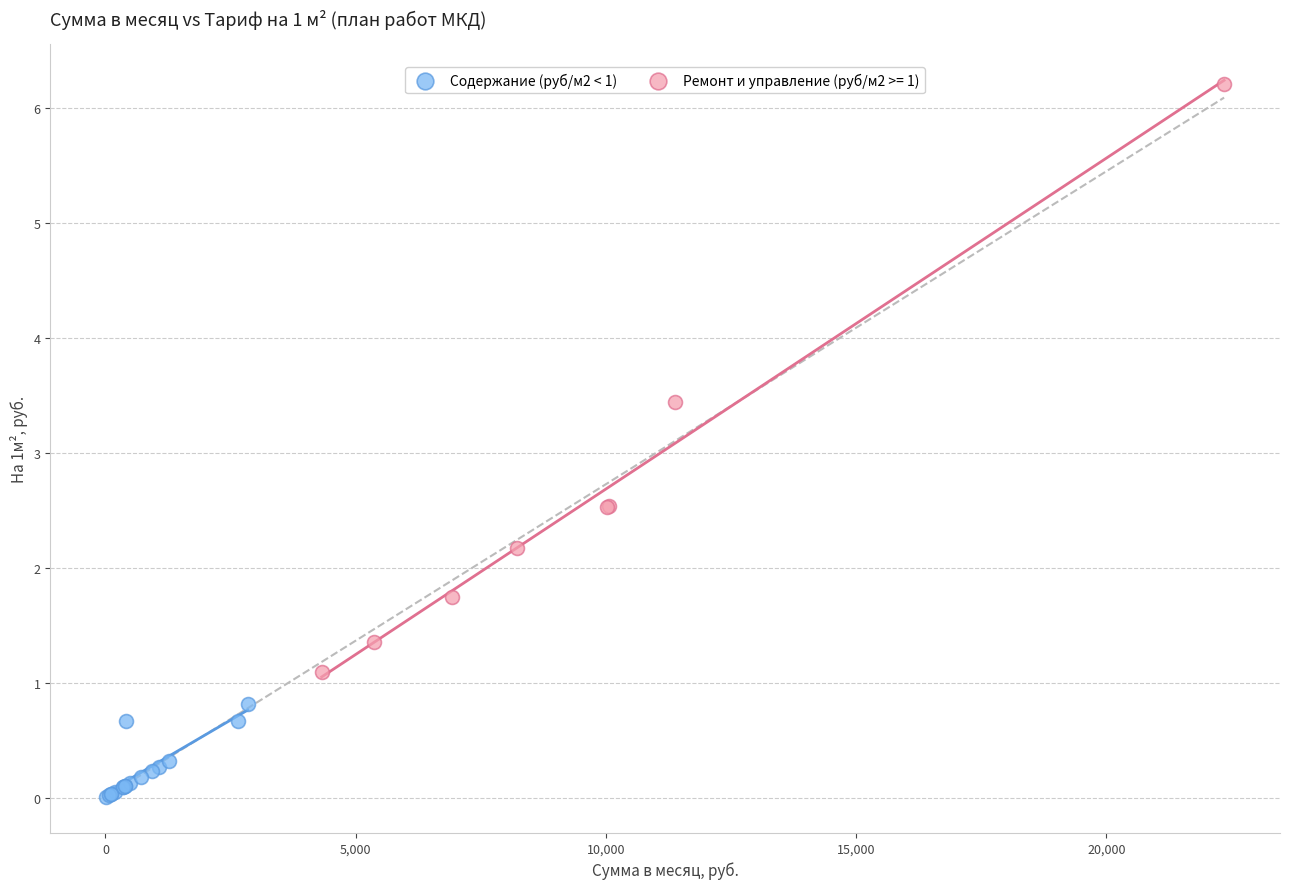

Which series has the largest Y range (max minus min)?

Ремонт и управление (руб/м2 >= 1)